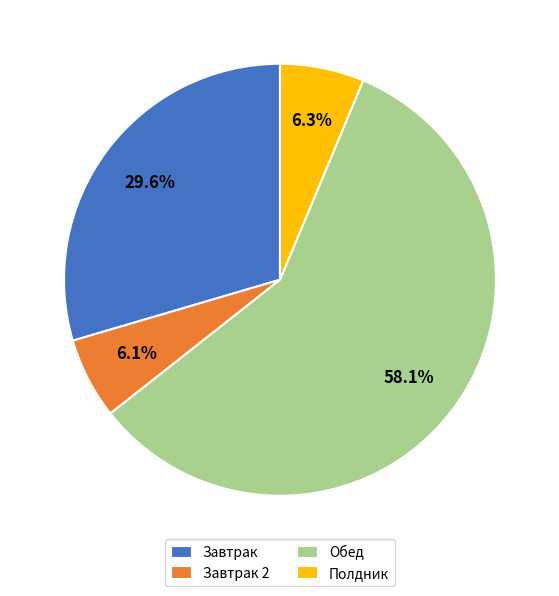

What percentage is the Завтрак 2 slice, to the nearest percent?

6%